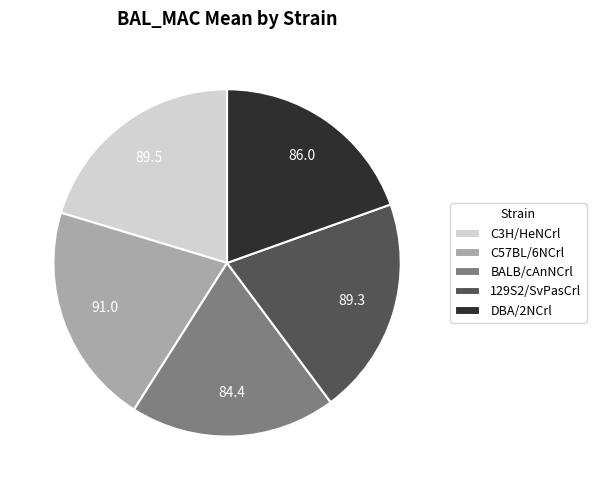

The C57BL/6NCrl slice represents 21% of the pie. True or false?

True